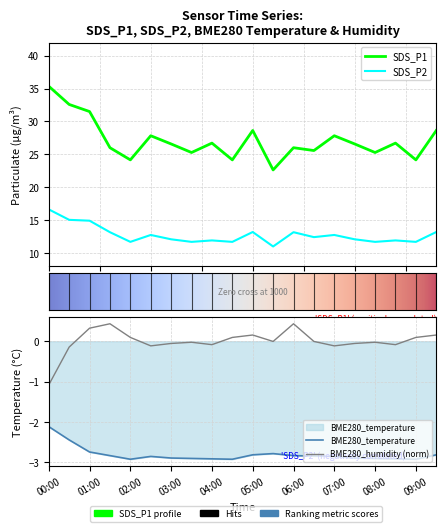

What is the sum of all BME280_temperature values?

-56.2